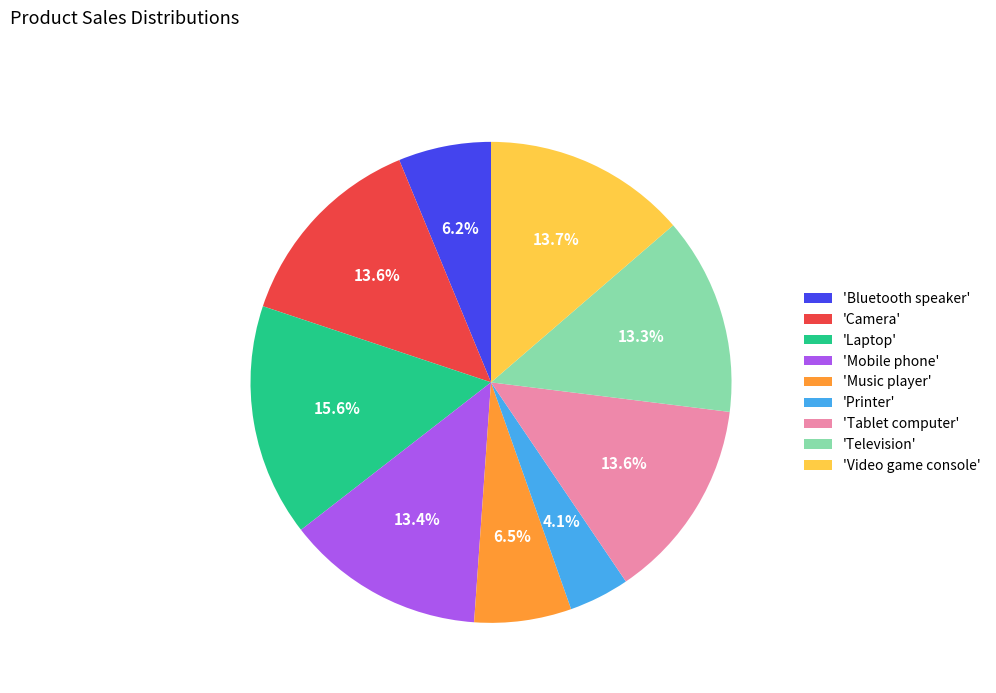

Which category has the biggest portion of the pie?

'Laptop'